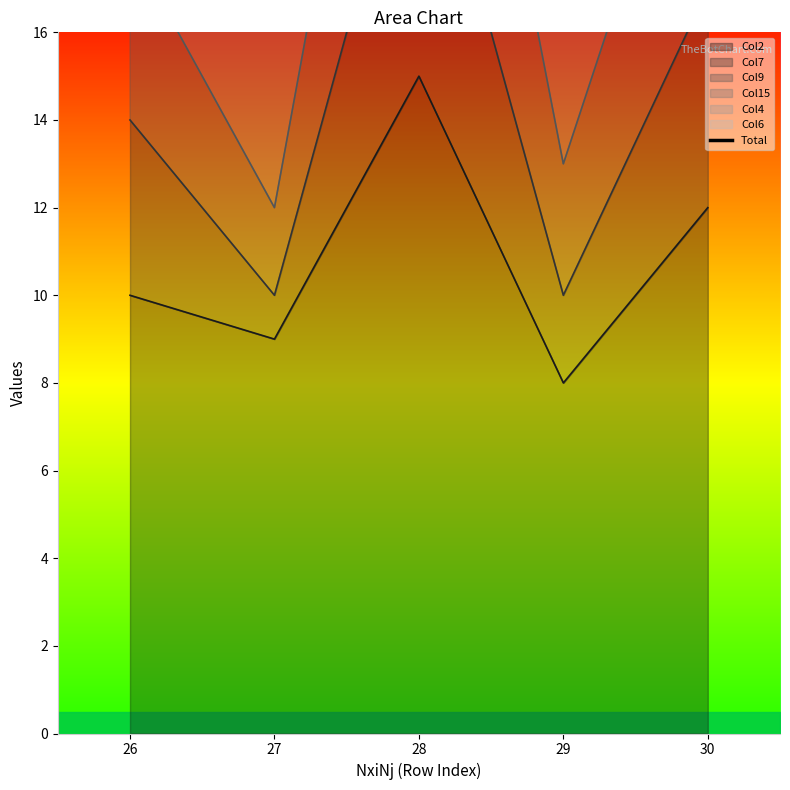

What is the ratio of the value at 26 to the value at 27?

1.2